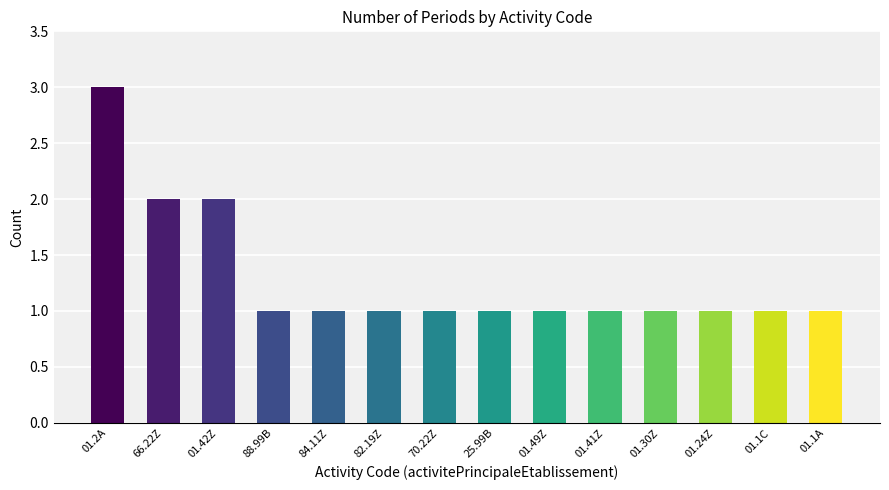

True or false: the data shows 1 at 25.99B.

True